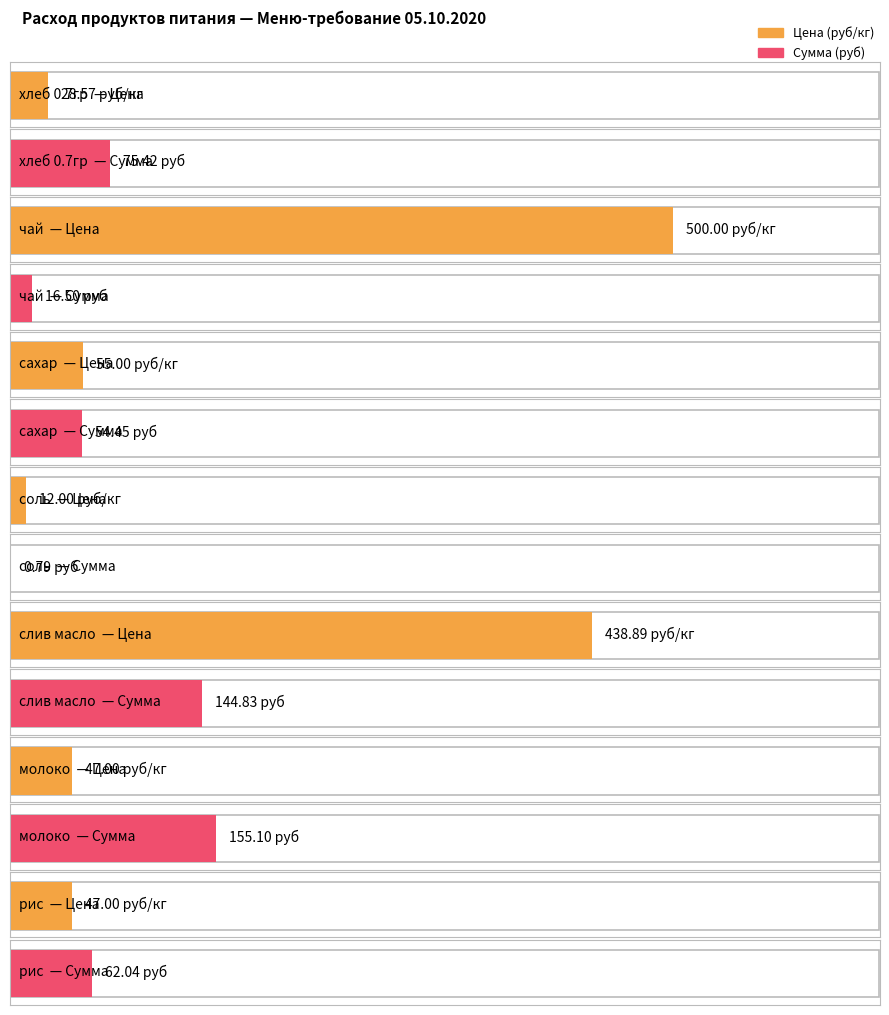

What is the difference between the second highest and minimum values in the Цена (руб/кг) series?

426.9